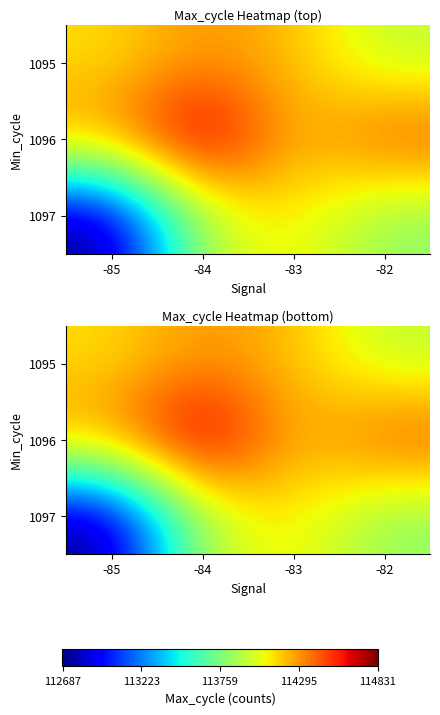

What is the difference between the highest and lowest values at -83?

88